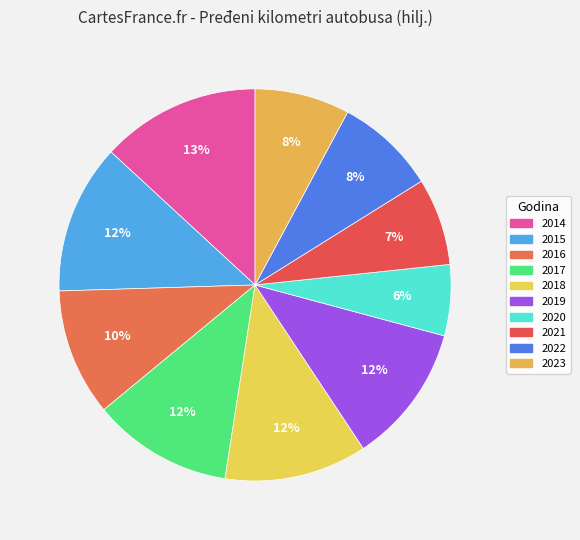

To the nearest percent, what is the combined percentage of 2022 and 2020?

14%